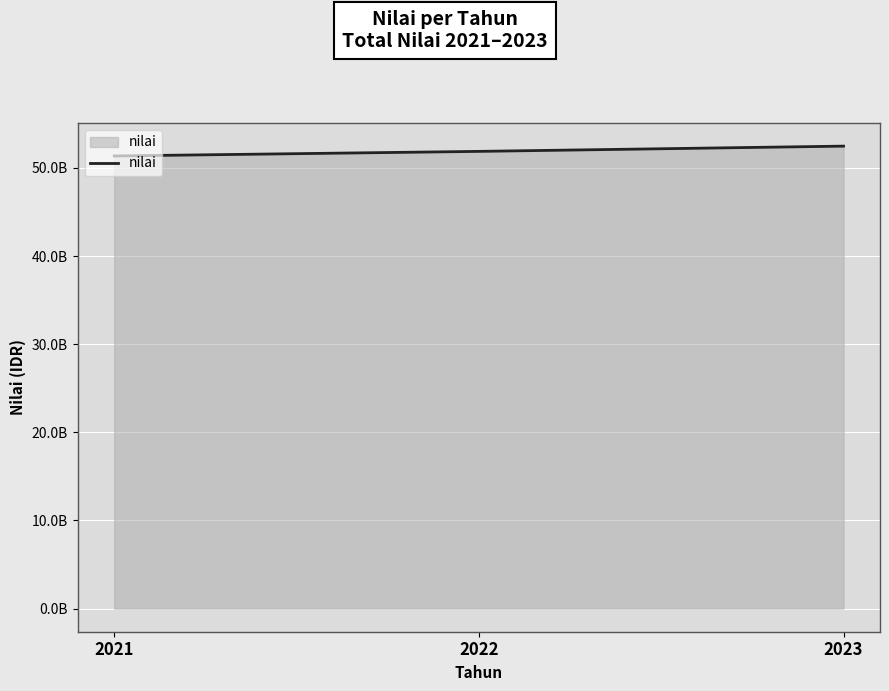

What is the average value?

51895057426